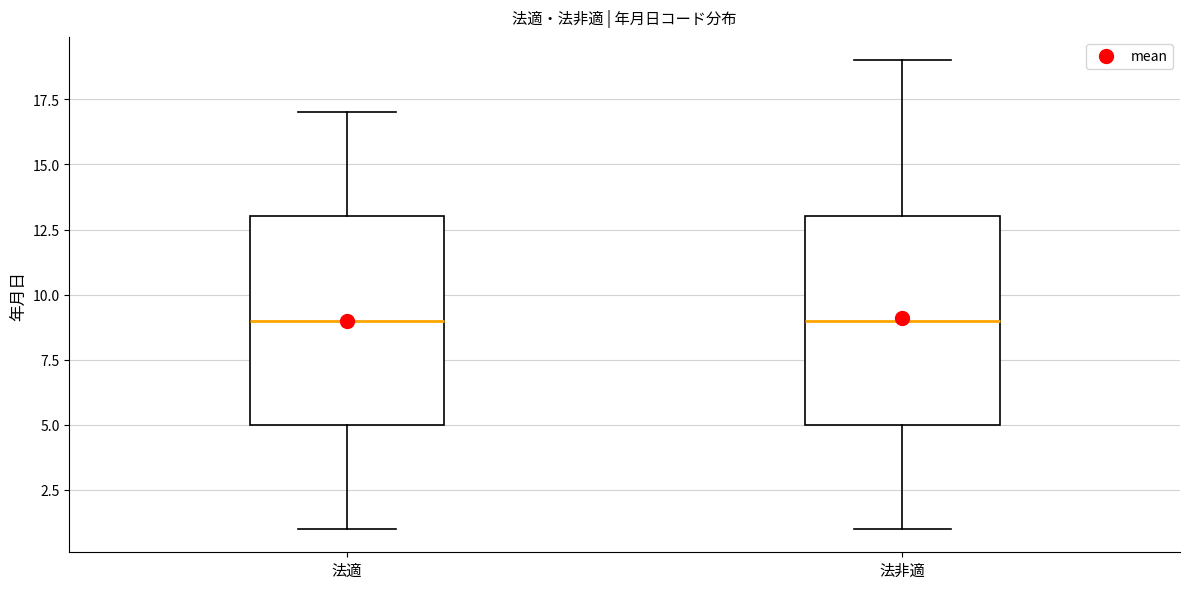

Where does the lower whisker of the box for 法適 end on the y-axis? The values are not printed on the chart, so give them approximately, as read against the axis.

1